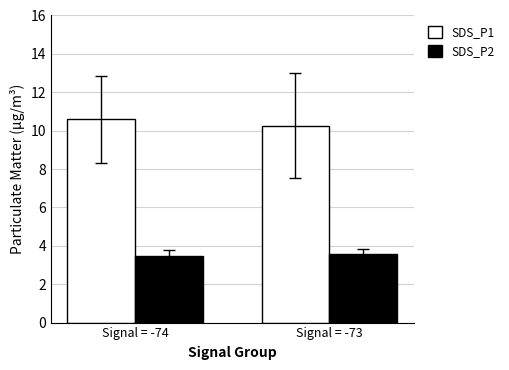

Count the SDS_P1 values in the range 10 to 11.

2